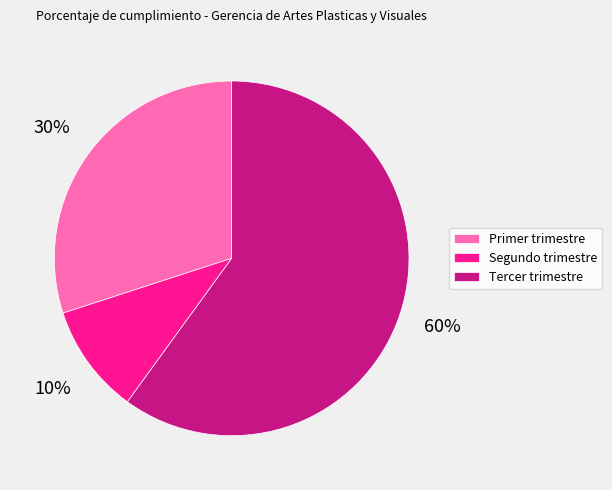

True or false: Primer trimestre accounts for 38% of the total.

False